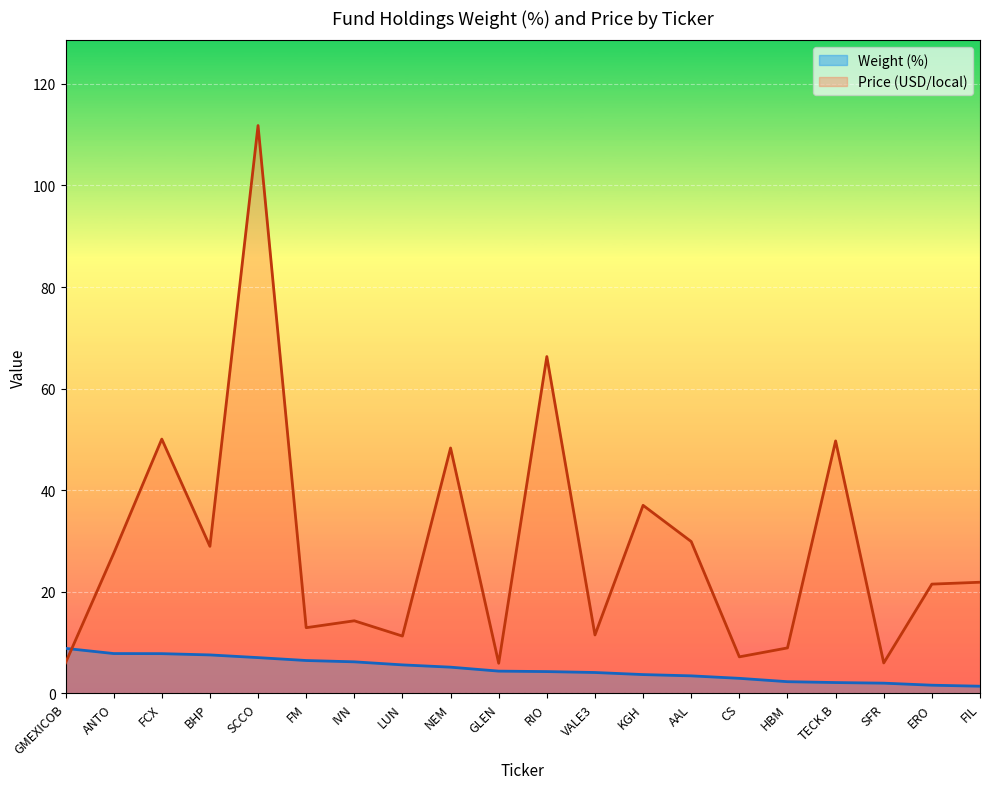

Which series changed the most between BHP and SFR?

Price (USD/local)